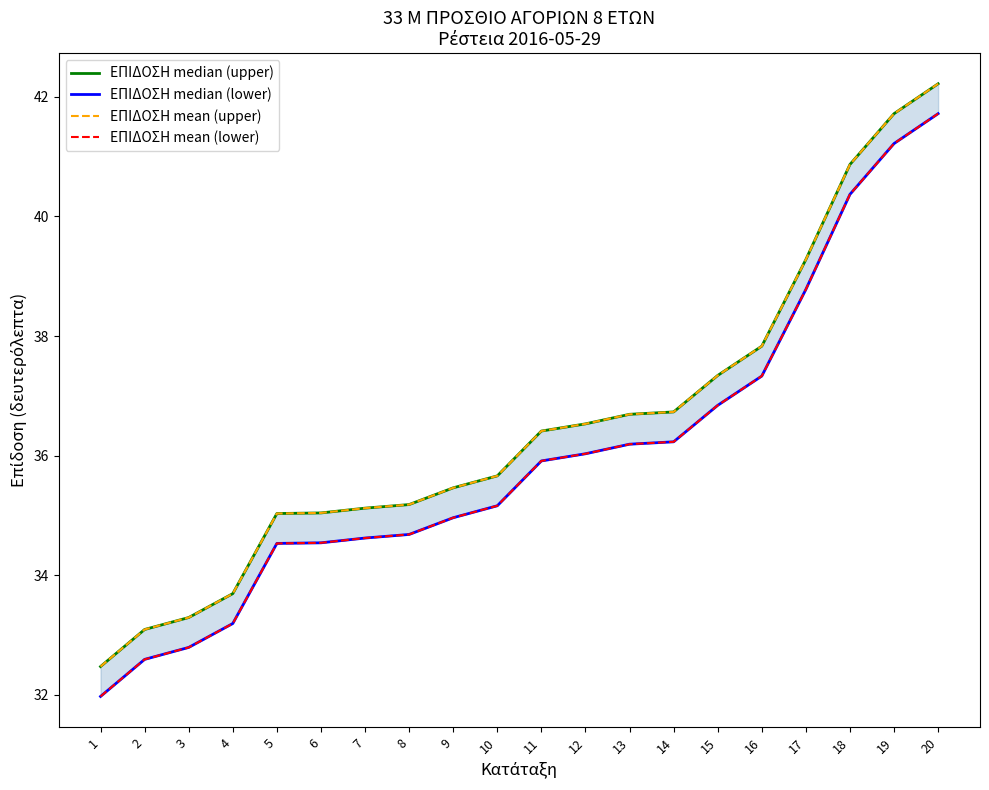

Is it true that ΕΠΙΔΟΣΗ mean (upper) equals 35.0 at 5?

True